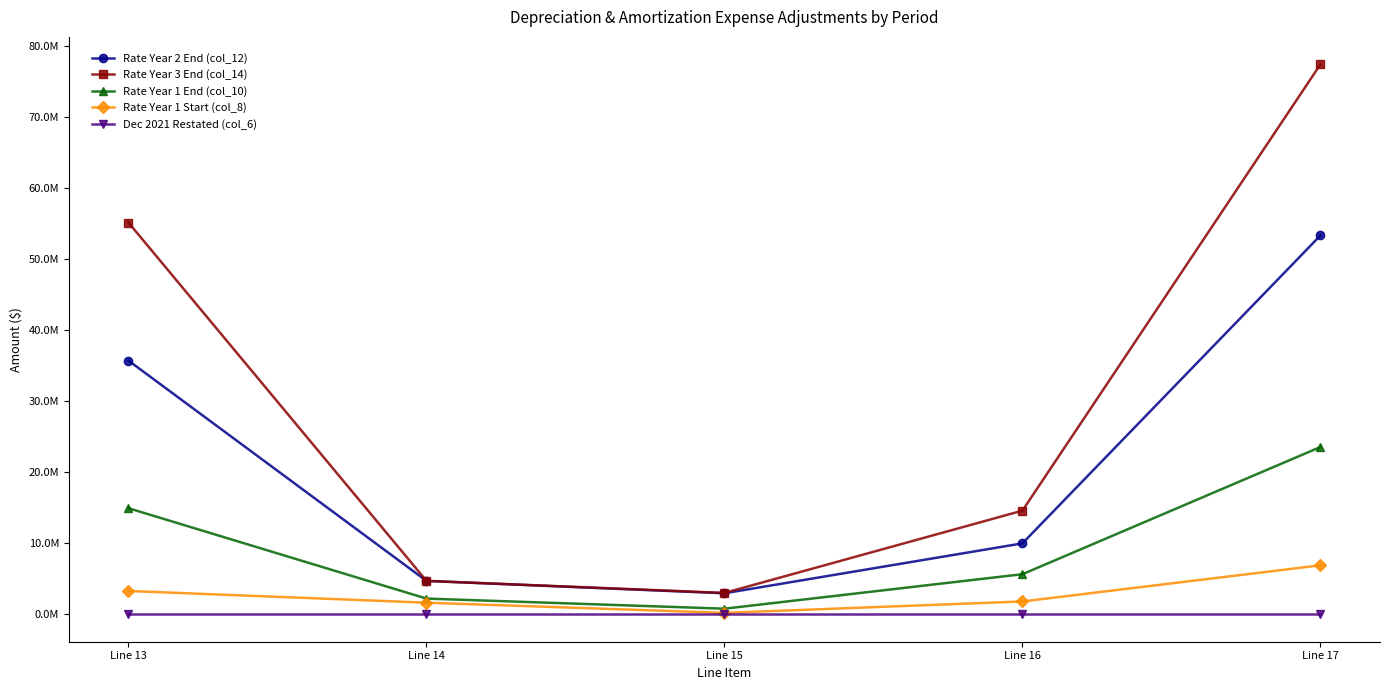

At which label does Rate Year 2 End (col_12) reach its peak?

Line 17